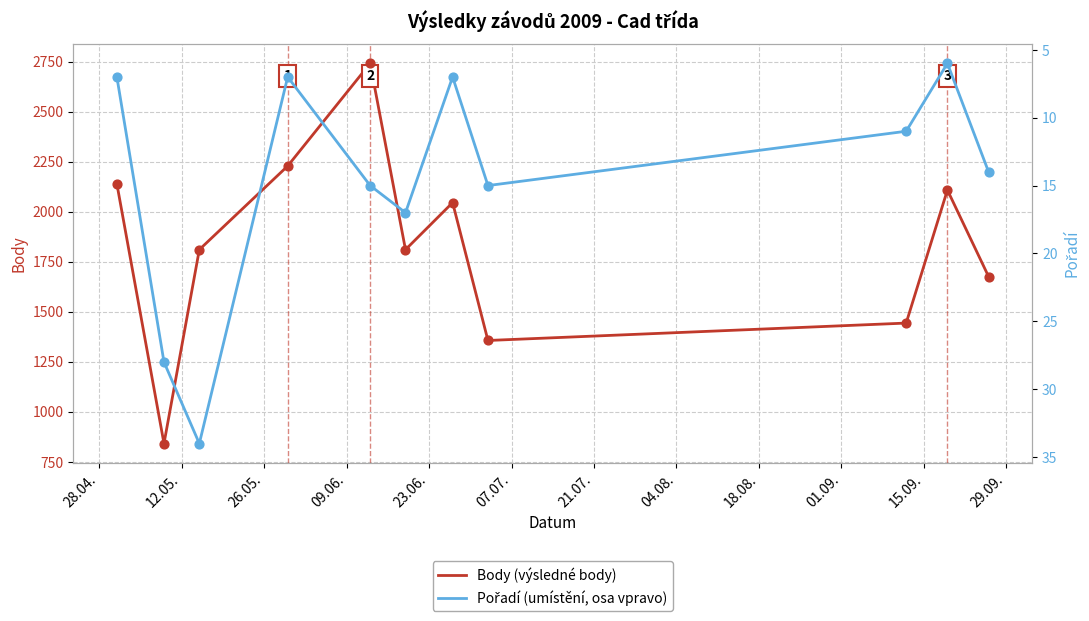

Which series has the largest total across all categories?

Body (výsledné body)